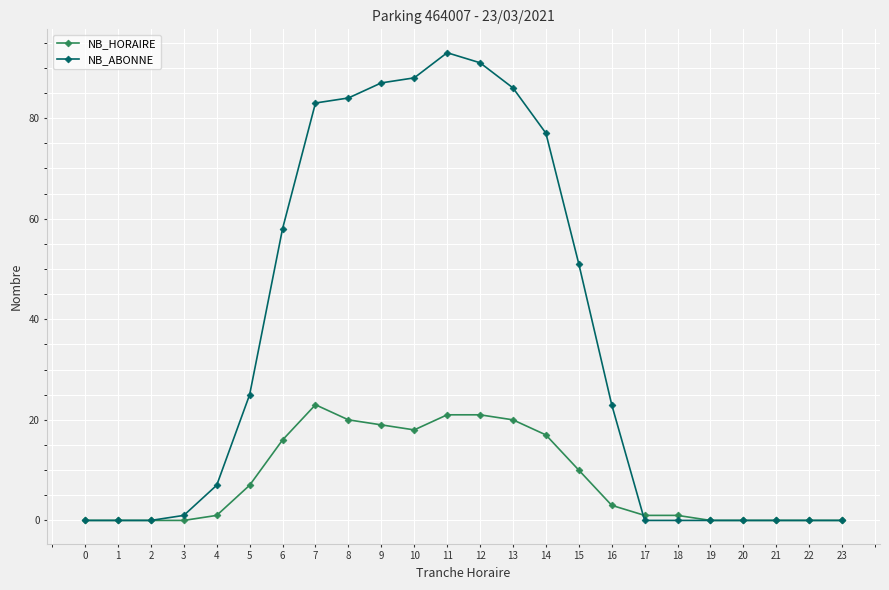

Where is NB_HORAIRE nearest to the value 11?

15